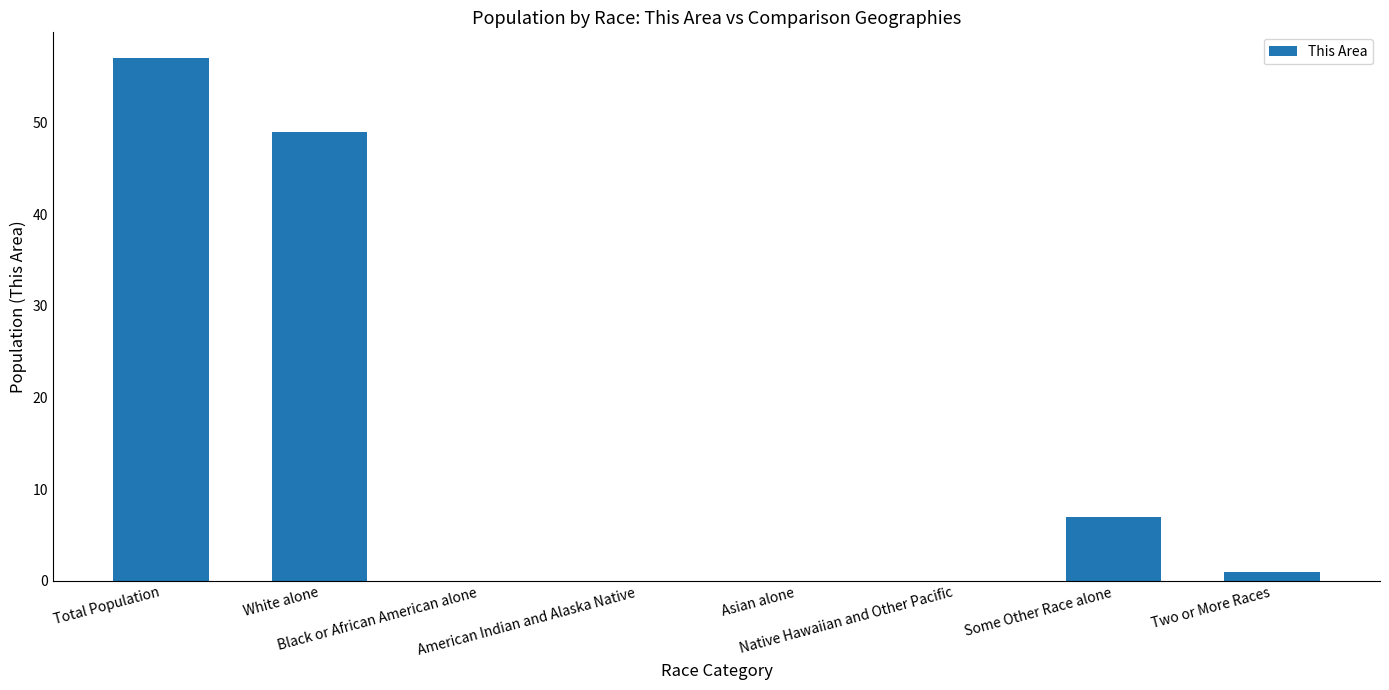

What is the maximum value shown in the chart?

57